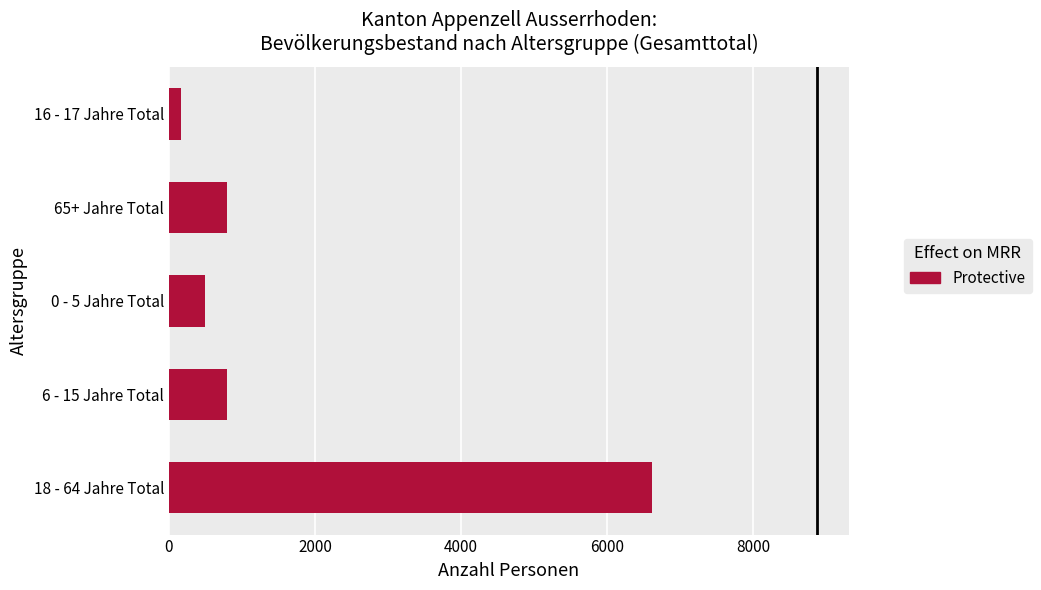

Is it true that the value at 6 - 15 Jahre Total is 801?

True